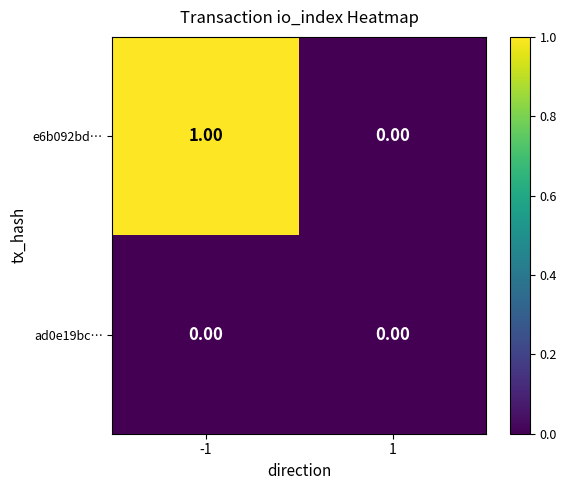

Which category has the highest value across all series?

-1